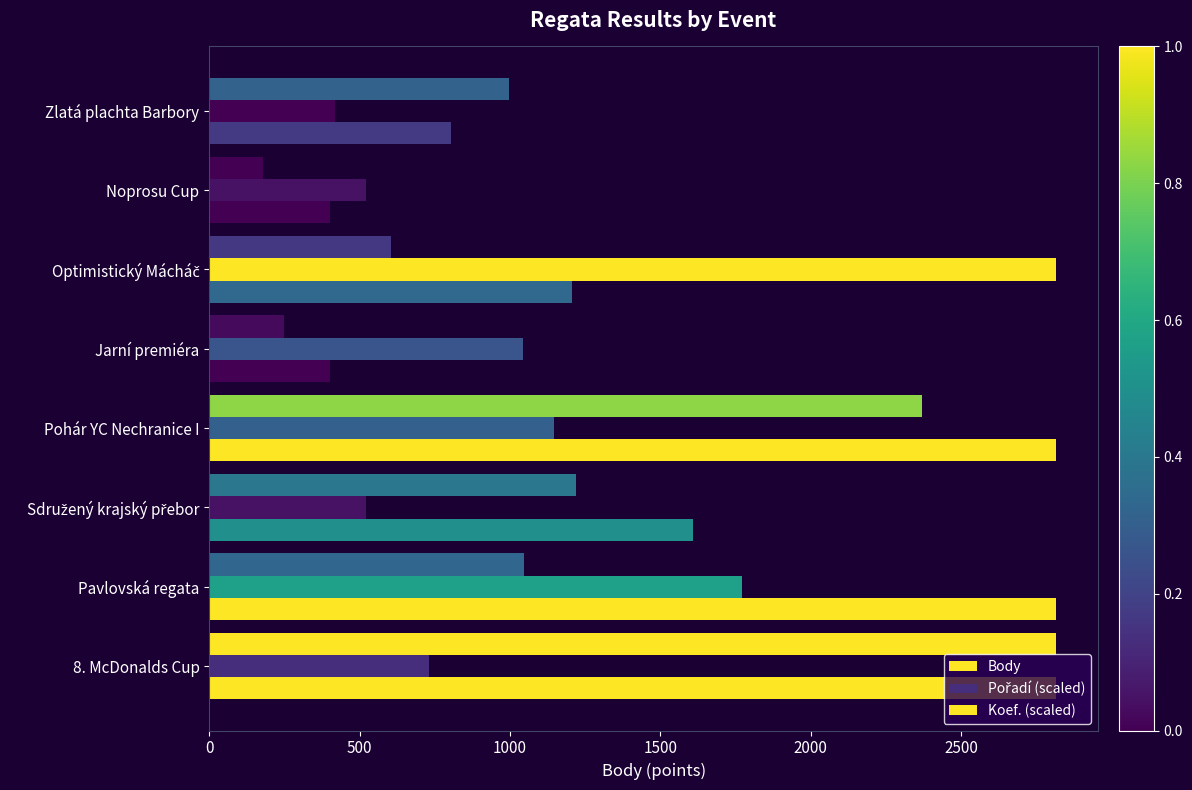

How many distinct data groups are displayed?

3